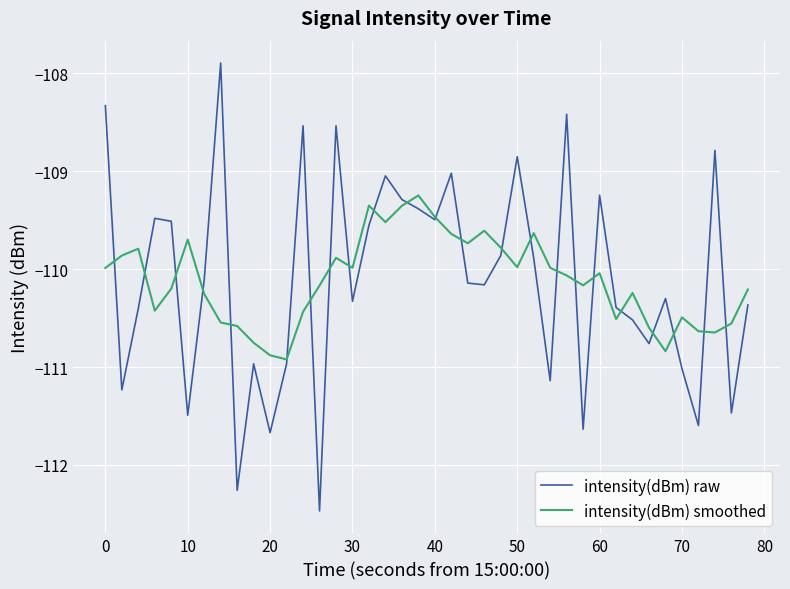

Which series has the largest range (max minus min)?

intensity(dBm) raw